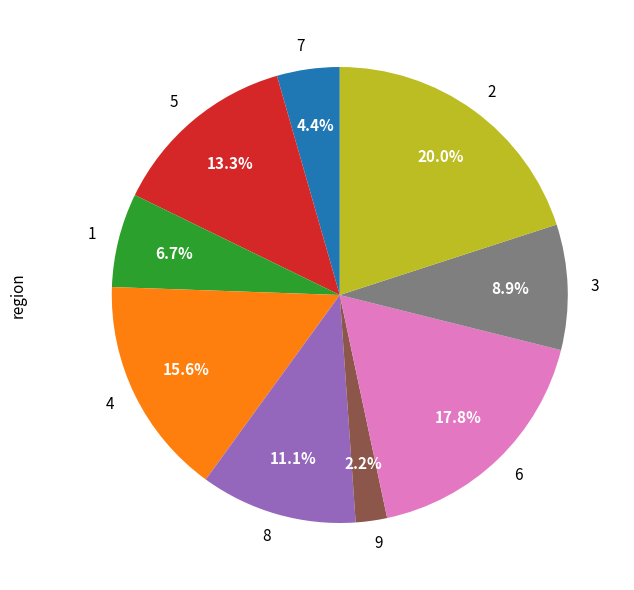

Does 7 account for over 50% of the chart?

No